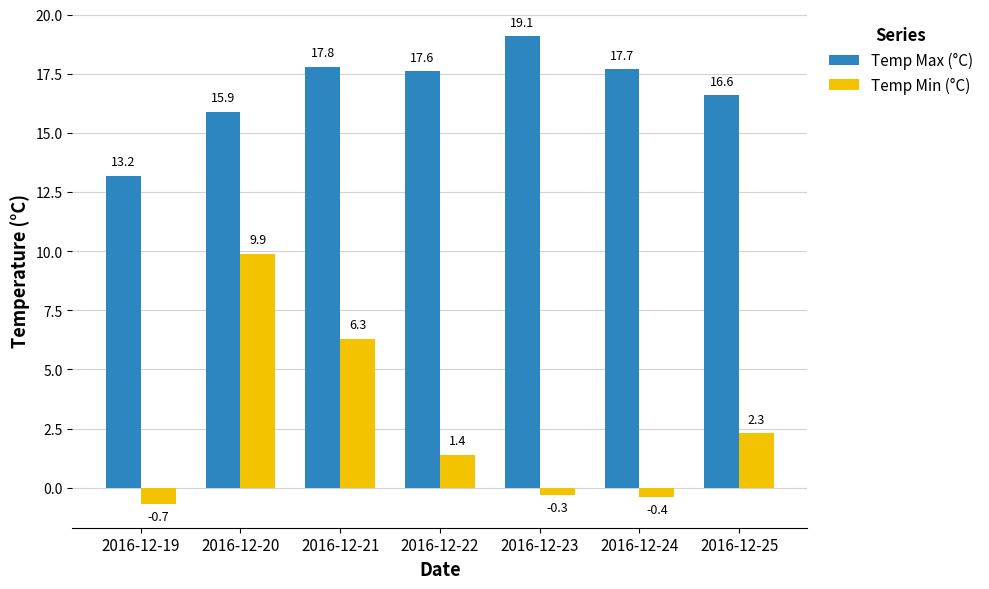

What is the difference between the maximum and minimum values in the Temp Min (°C) series?

10.6